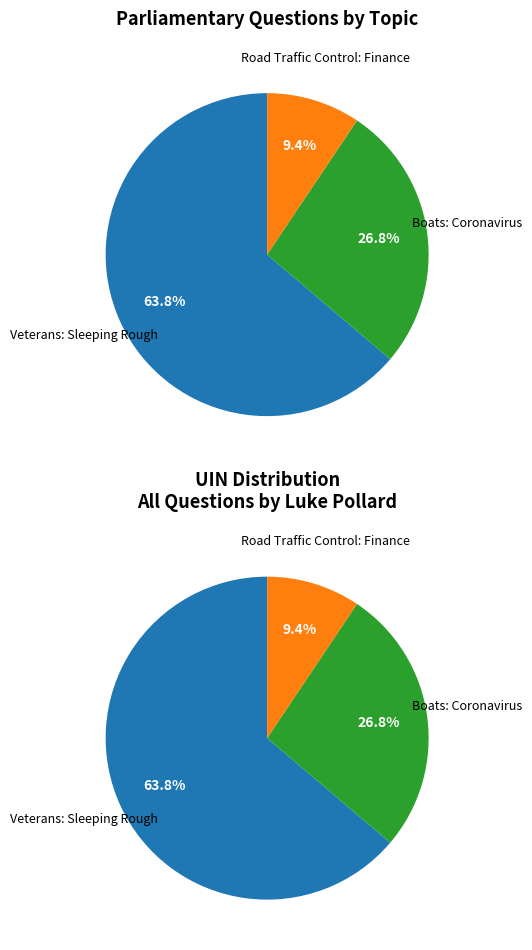

Does Veterans: Sleeping Rough account for over 50% of the chart?

Yes